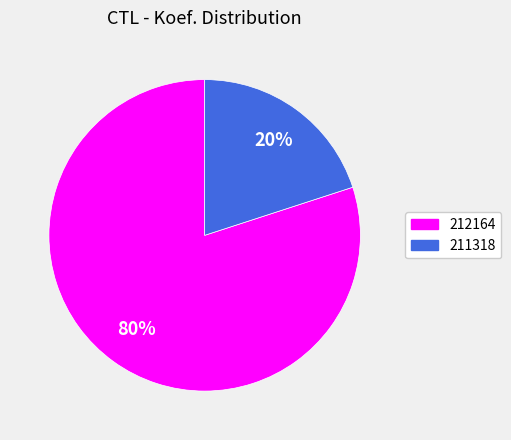

The 211318 slice represents 13% of the pie. True or false?

False